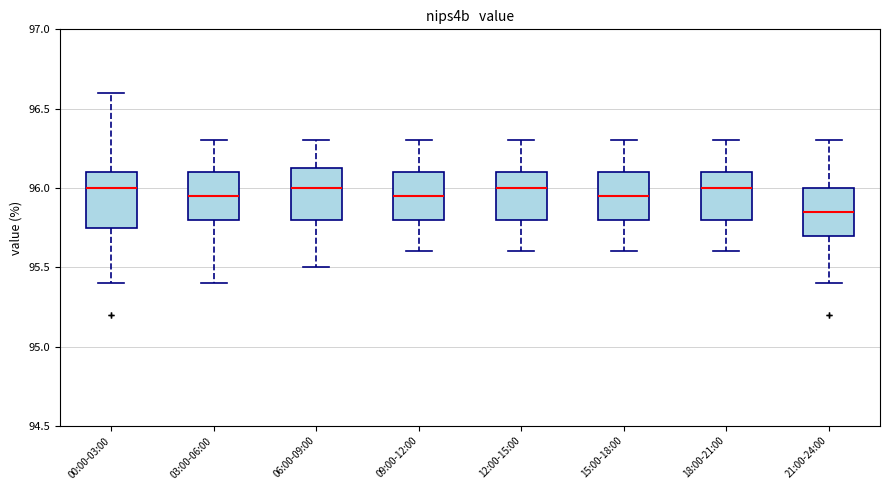

Which box's median line is the lowest?

21:00-24:00